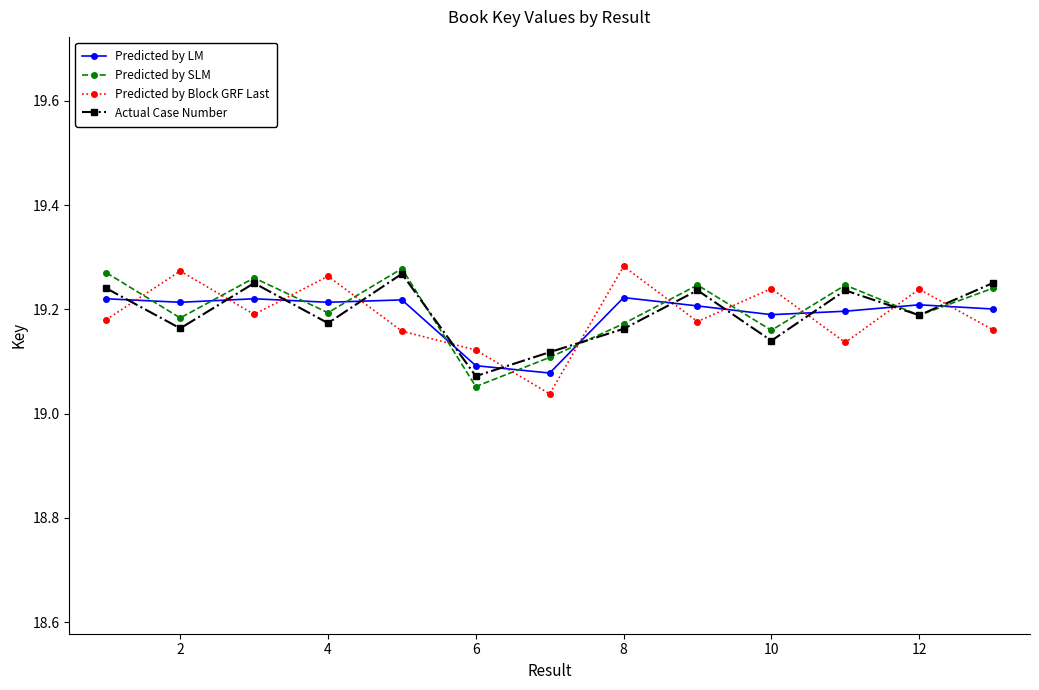

True or false: Actual Case Number and Predicted by LM cross at least once.

True